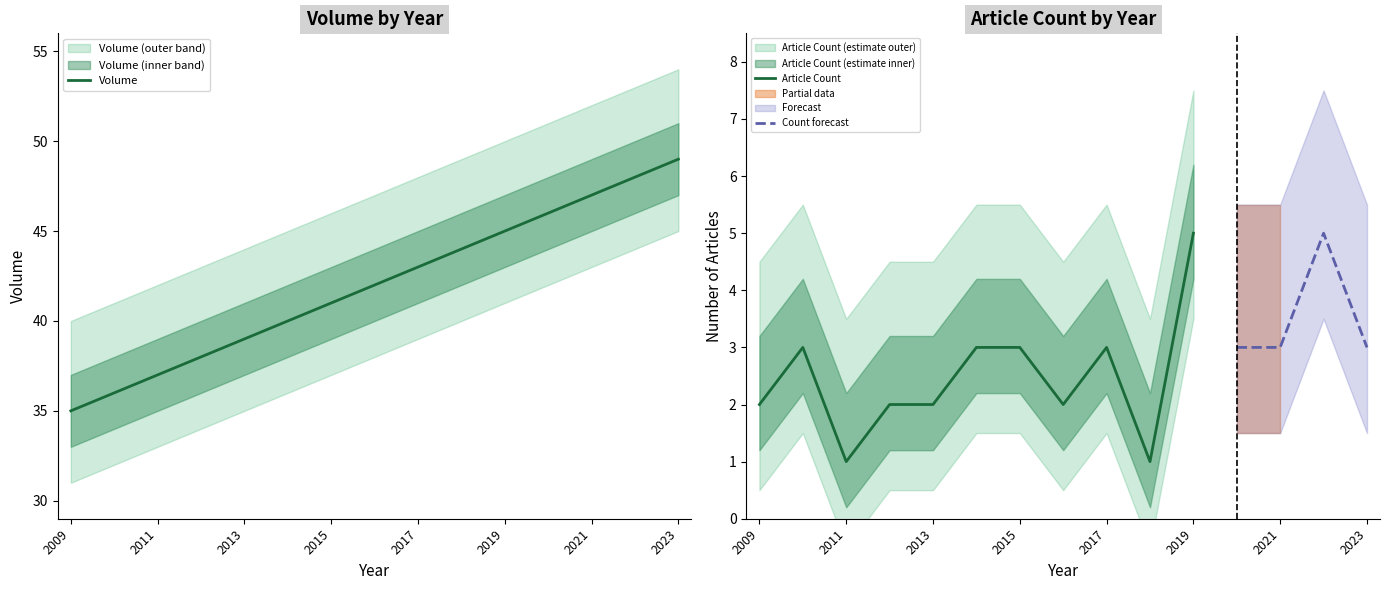

Count the number of categories in the chart.

15